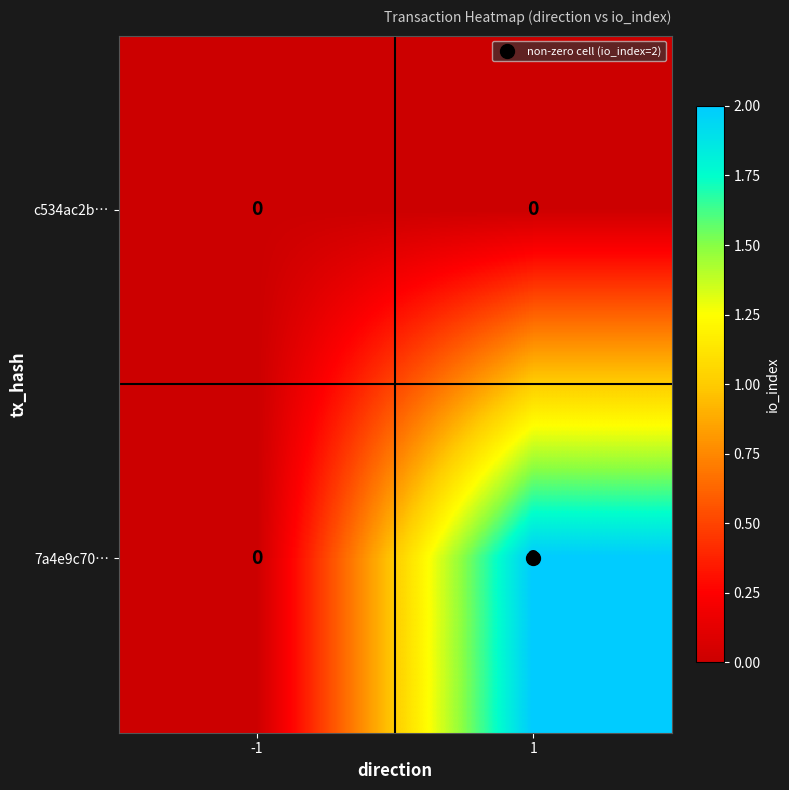

How many values in the 7a4e9c70… series are below 2?

1